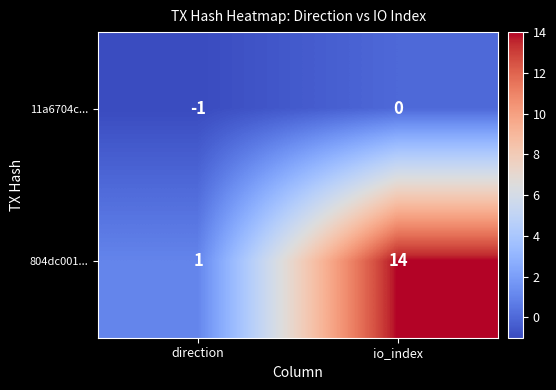

The value of 11a6704c... at direction is -2. True or false?

False